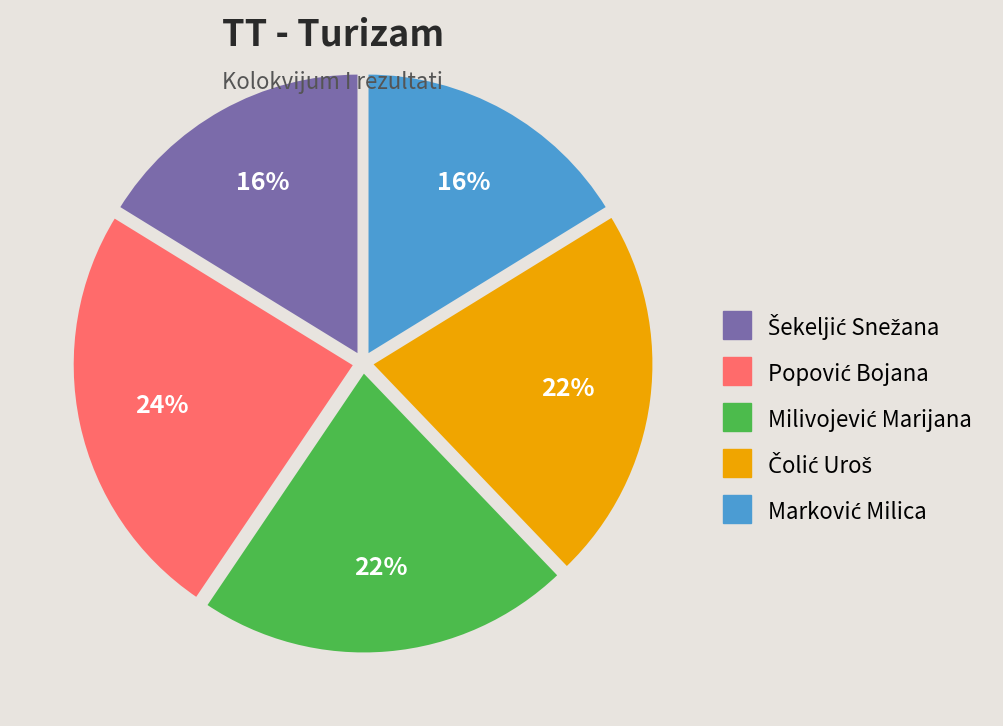

Is there any slice that represents more than half of the pie?

No